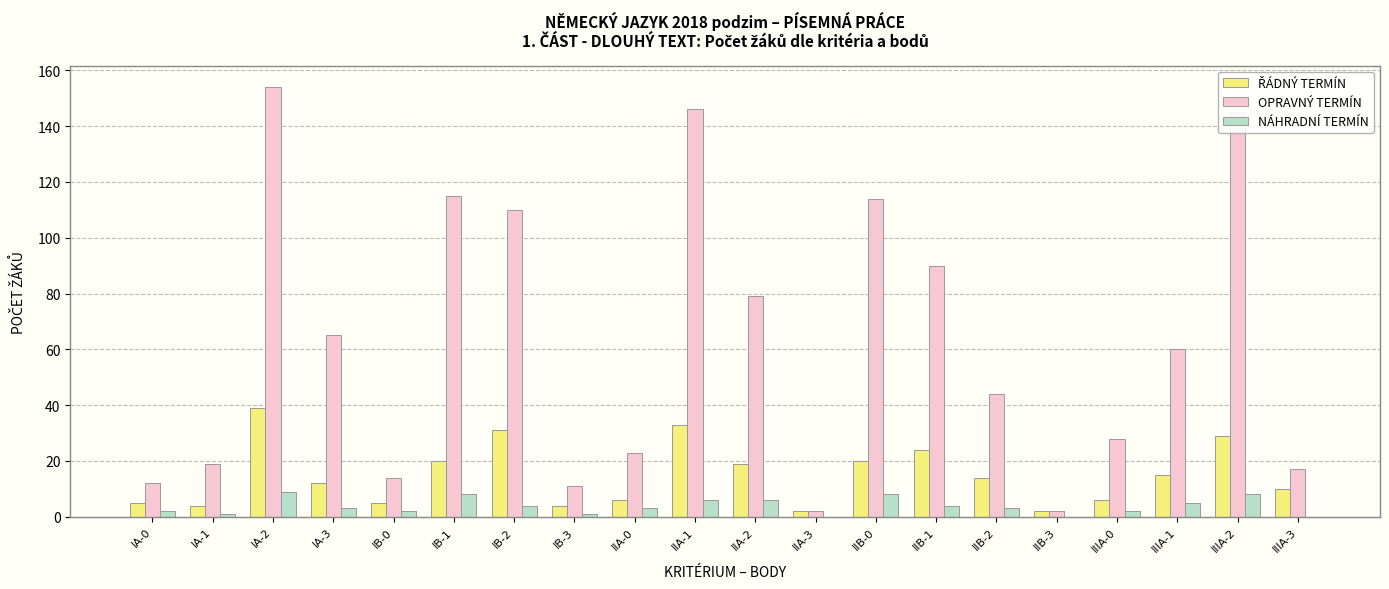

What is the sum of all NÁHRADNÍ TERMÍN values?

75